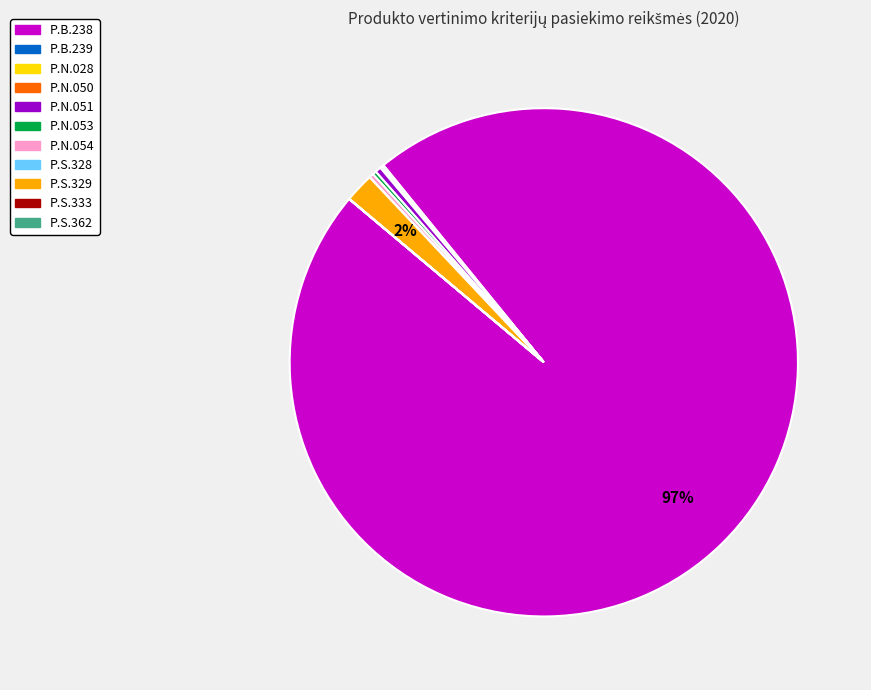

Is there any slice that represents more than half of the pie?

Yes